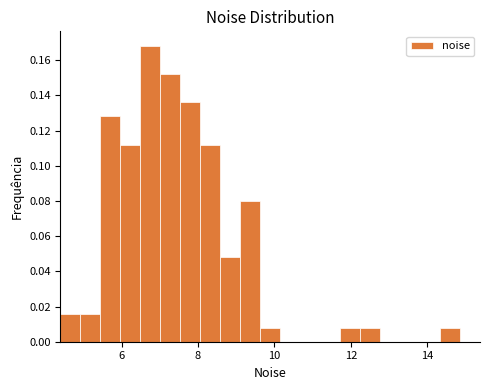

Read against the x-axis, roughly where is the centre of the tallest bar?

6.8